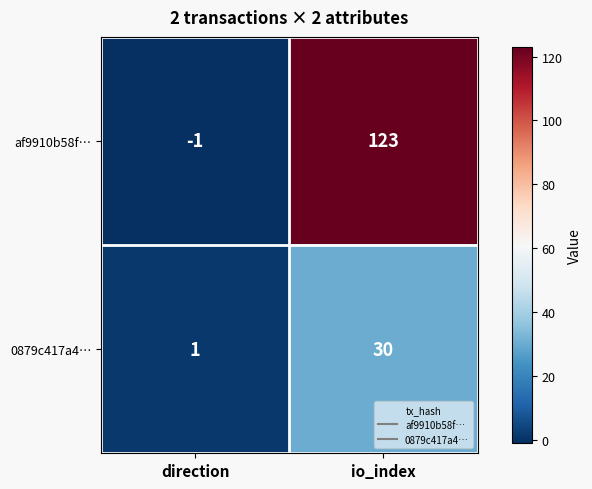

The value of af9910b58f… at direction is 0. True or false?

False